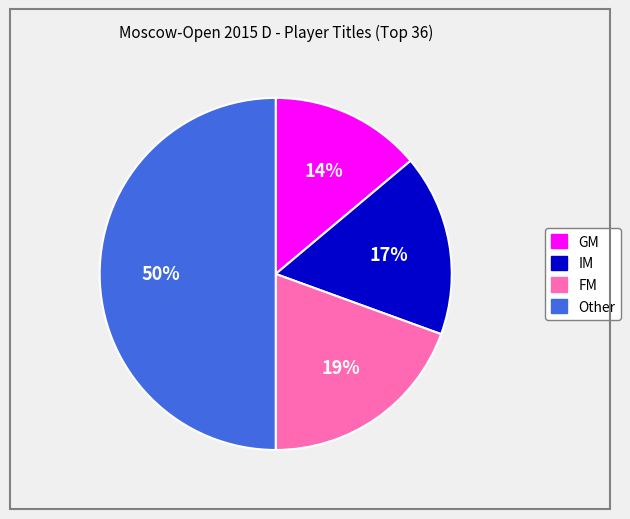

Combined, do IM and Other account for over 50%?

Yes